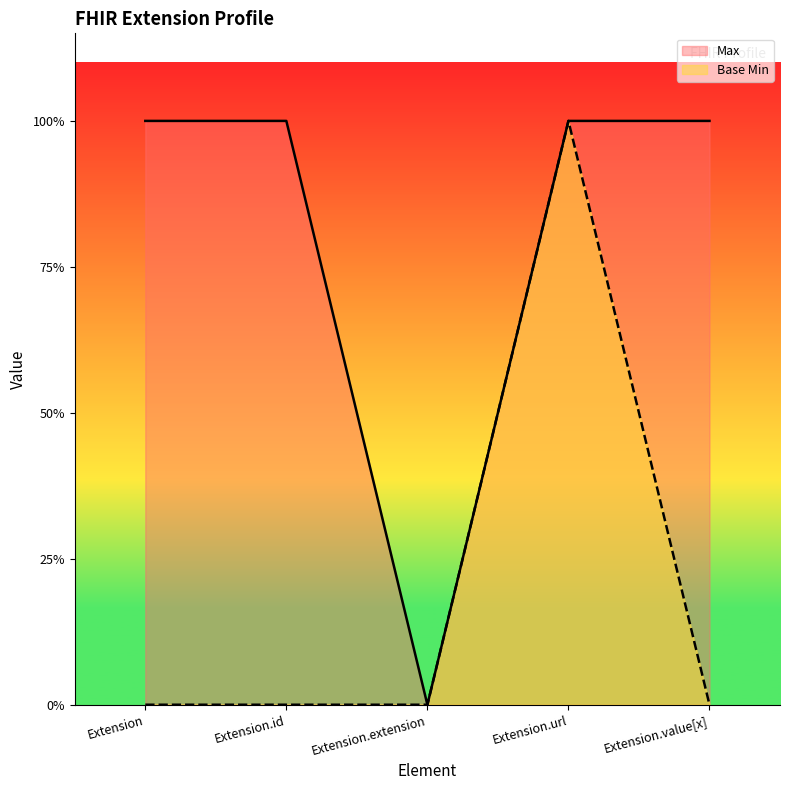

How many values in Max are above zero?

4